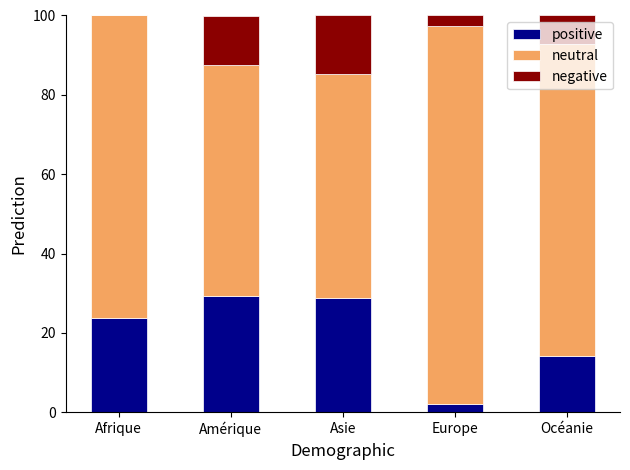

Is it true that positive equals 29.2 at Amérique?

True